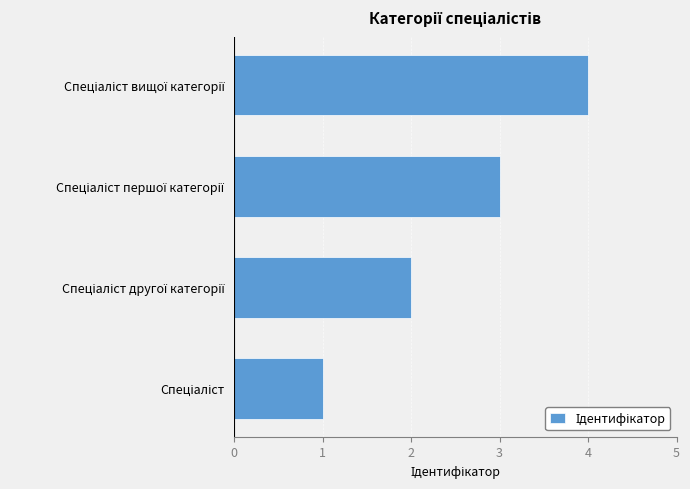

What is the sum of all values?

10